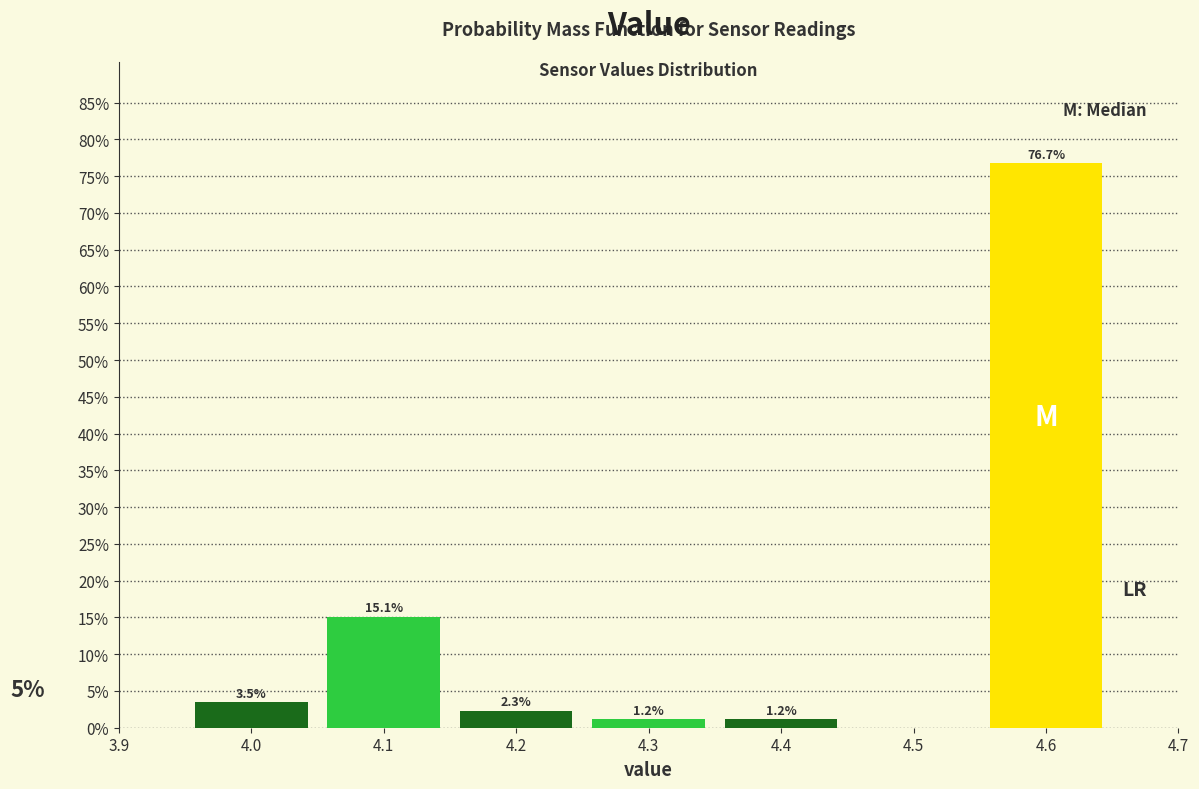

Which range on the x-axis has the tallest bar?

4.55 to 4.65